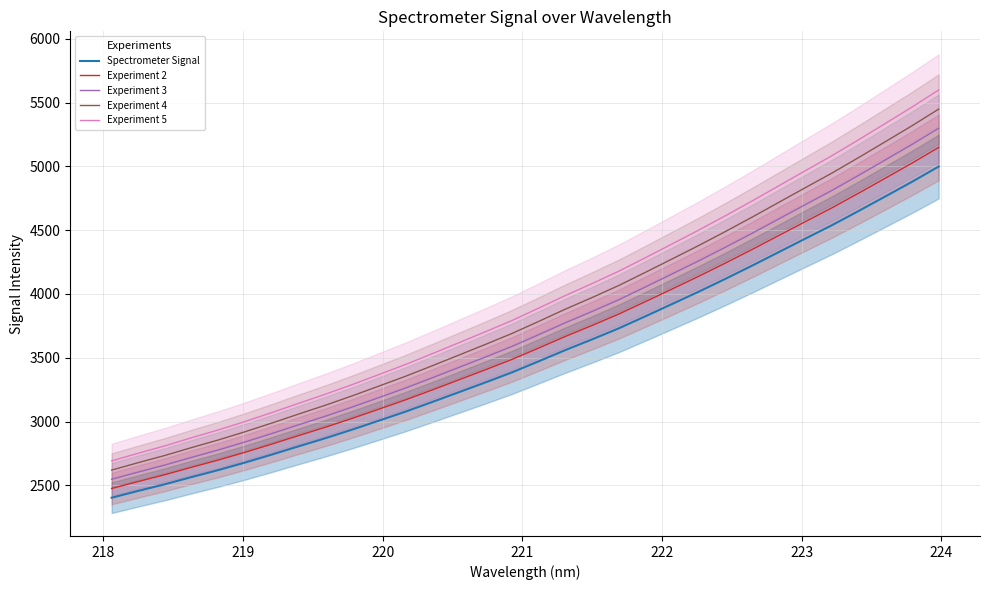

True or false: Experiment 3 and Experiment 5 intersect in this chart.

False